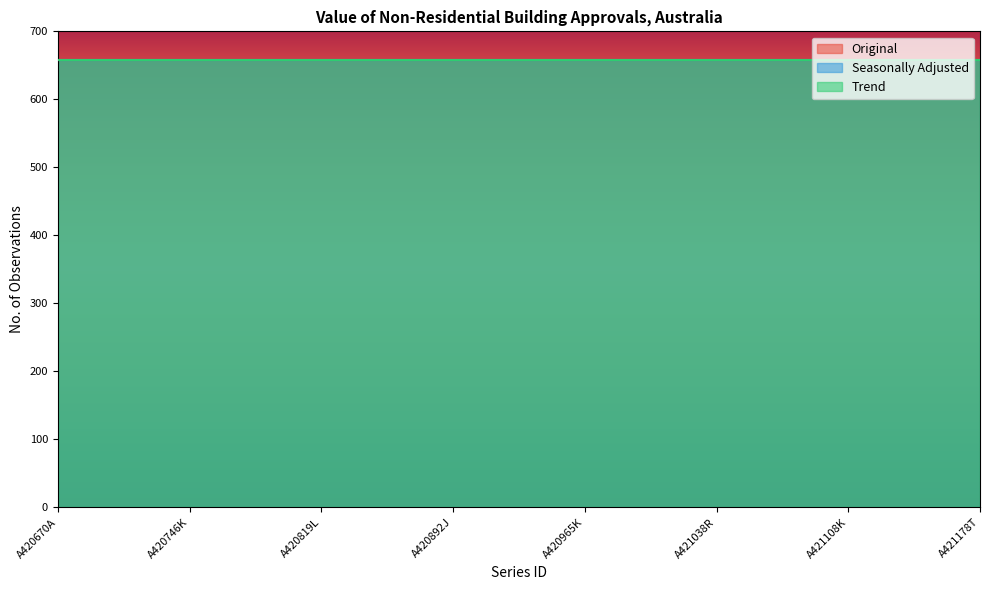

At how many categories does at least one series exceed 626?

18